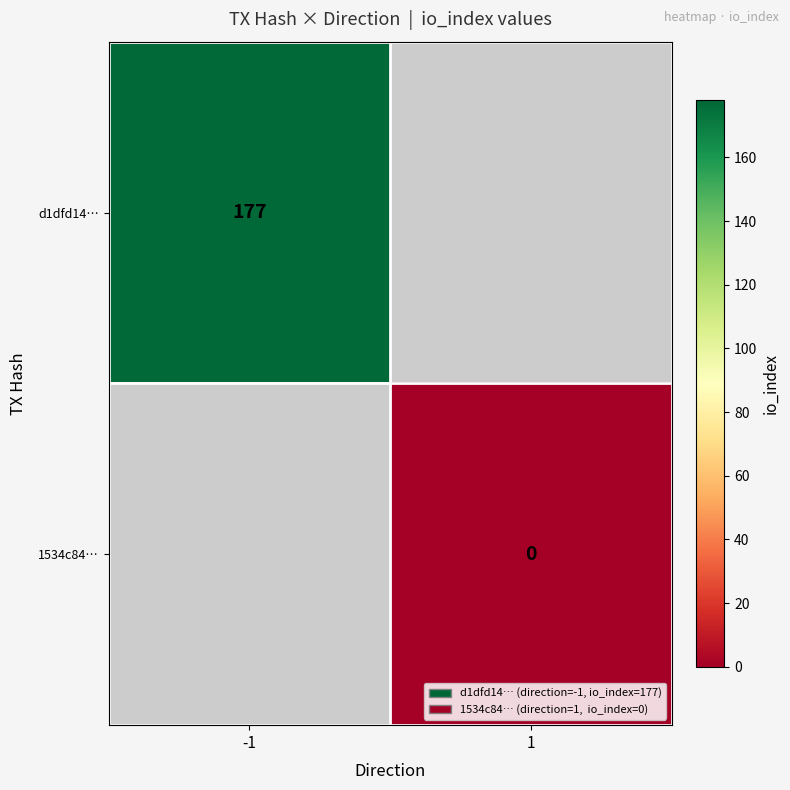

Which label corresponds to the smallest value in the chart?

1